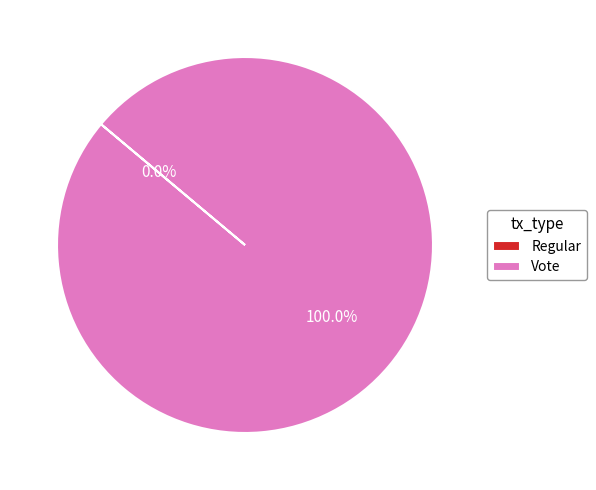

Count the number of slices in the pie.

2